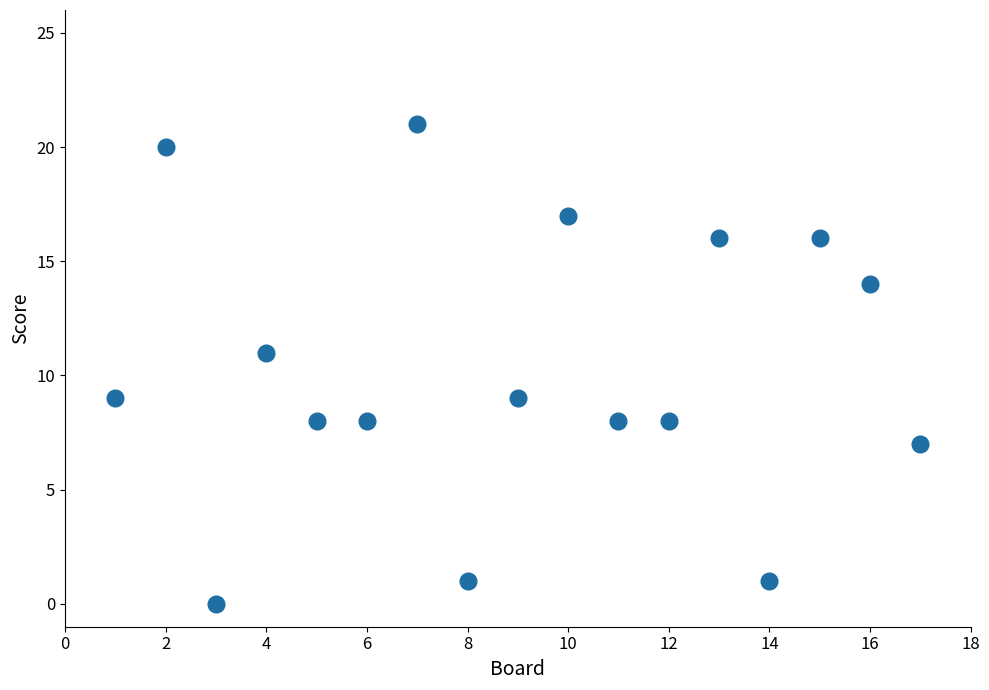

What is the range of Y values (max minus min)?

21